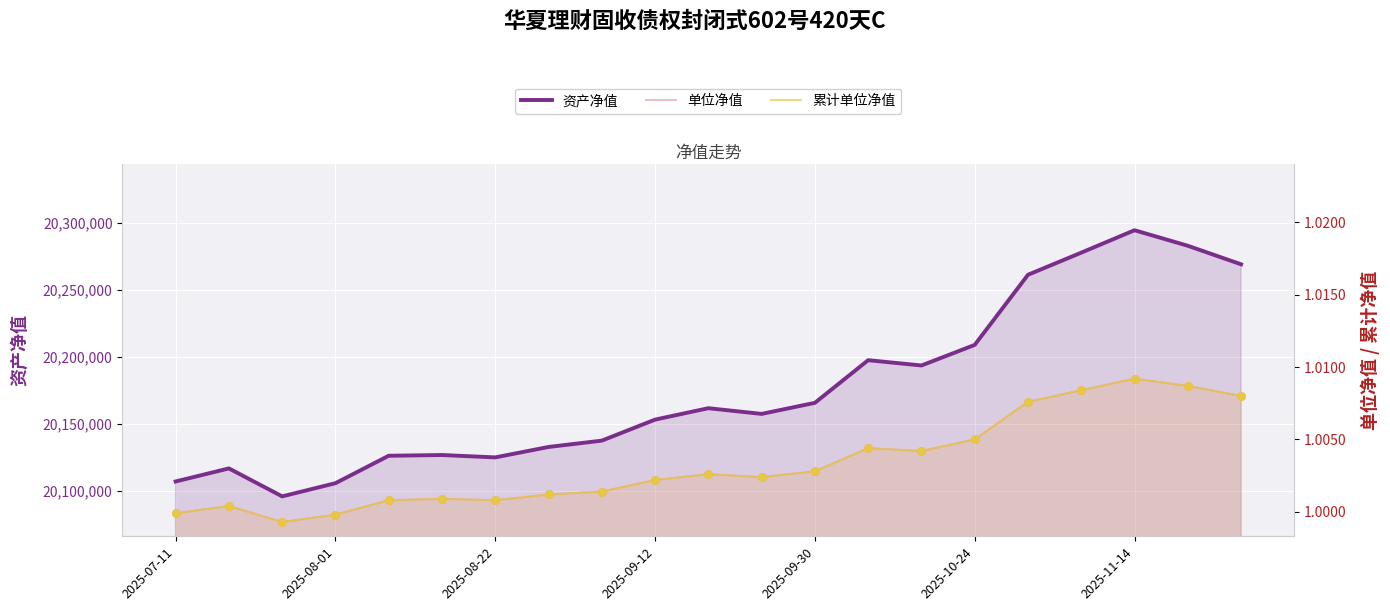

Is the value of 单位净值 at 2025-08-22 greater than the value of 资产净值 at 2025-07-11?

No